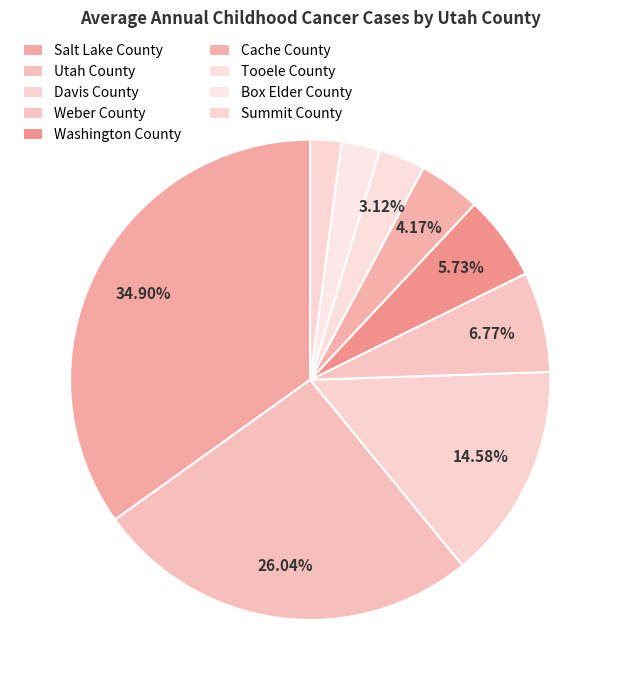

Does any single category account for the majority?

No